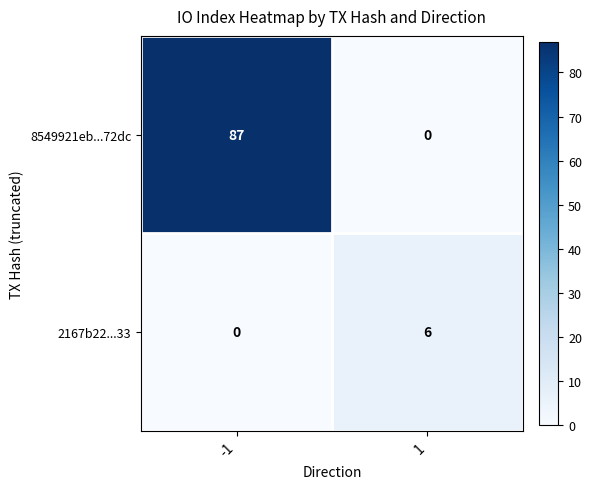

Which series has the largest total across all categories?

8549921eb...72dc